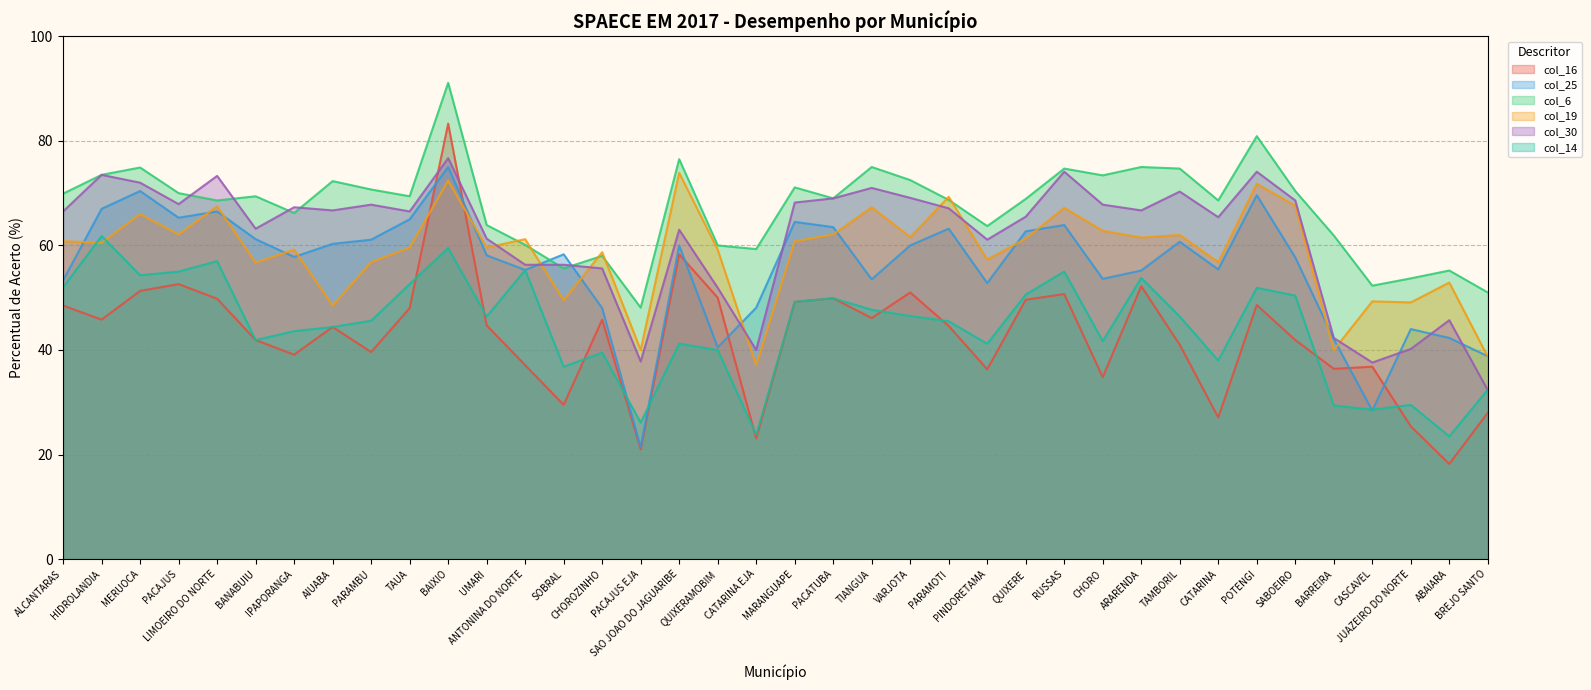

What are all the series names shown in the legend?

col_16, col_25, col_6, col_19, col_30, col_14